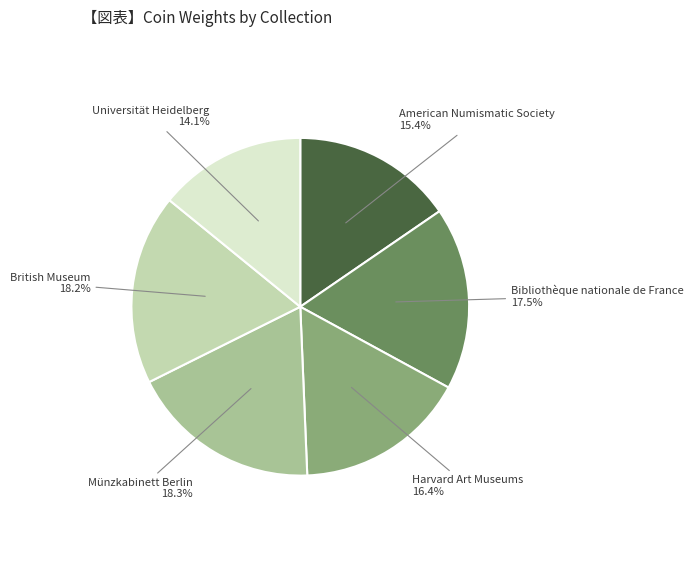

To the nearest percent, what portion does Harvard Art Museums represent?

16%